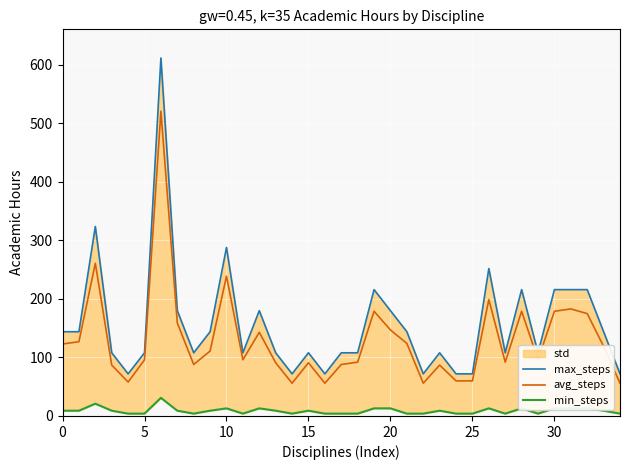

How many interior local valleys does the avg_steps series have?

8